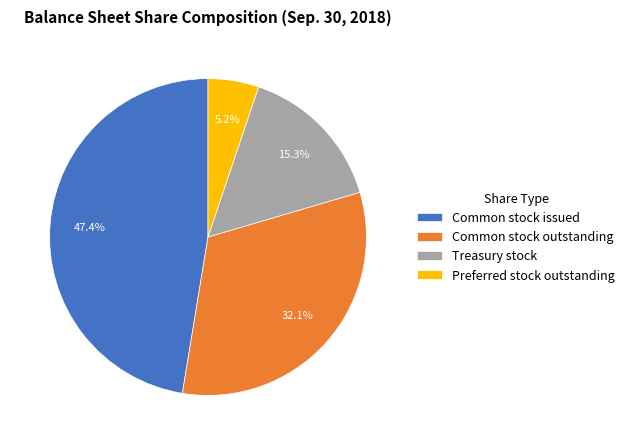

How many slices are in this pie chart?

4